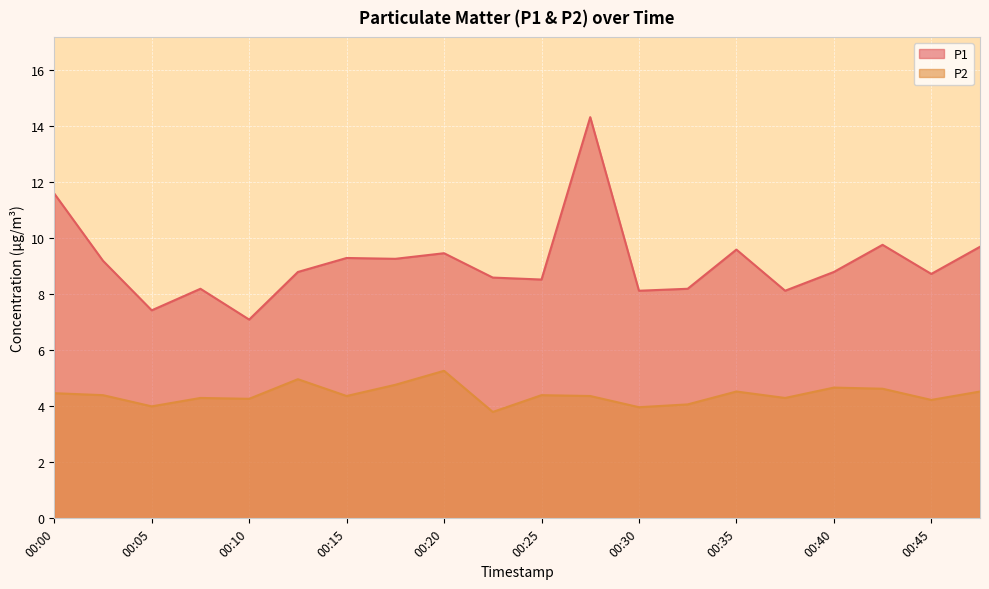

Is the value of P2 at 00:00 greater than the value of P1 at 00:15?

No